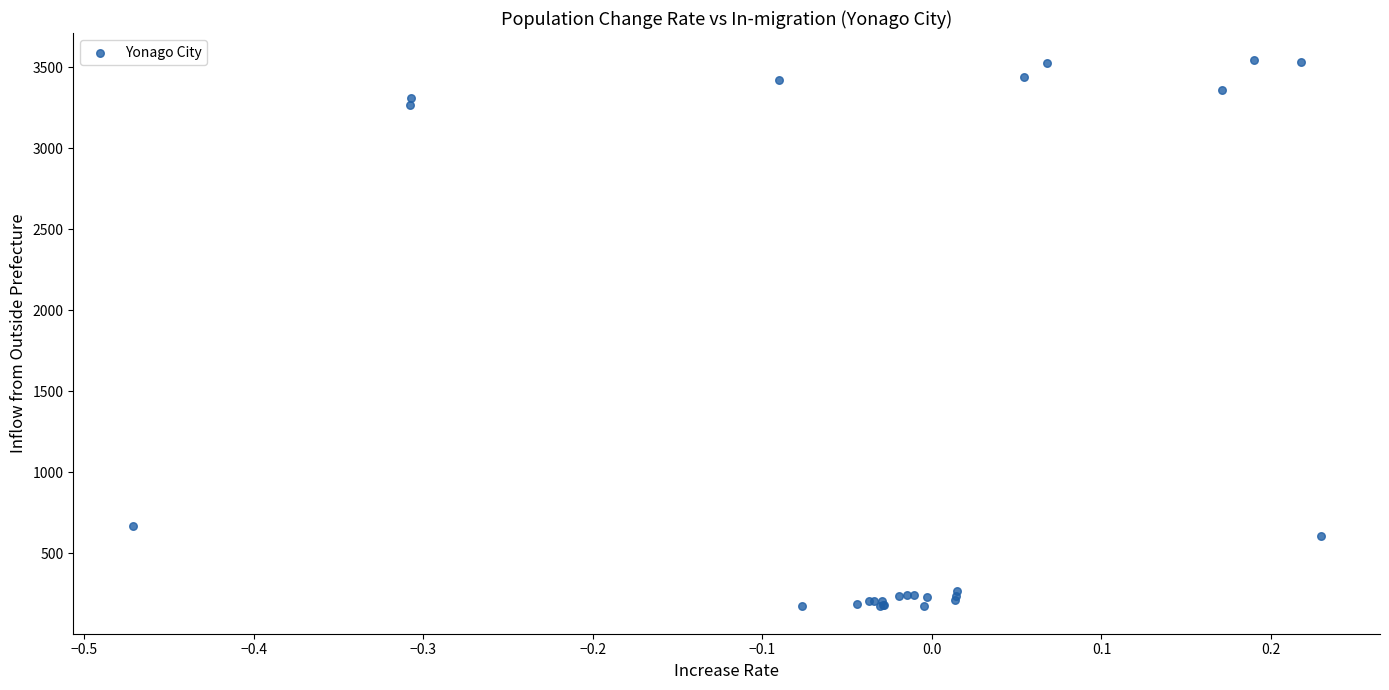

What Y value in the scatter plot is closest to 1856?

669